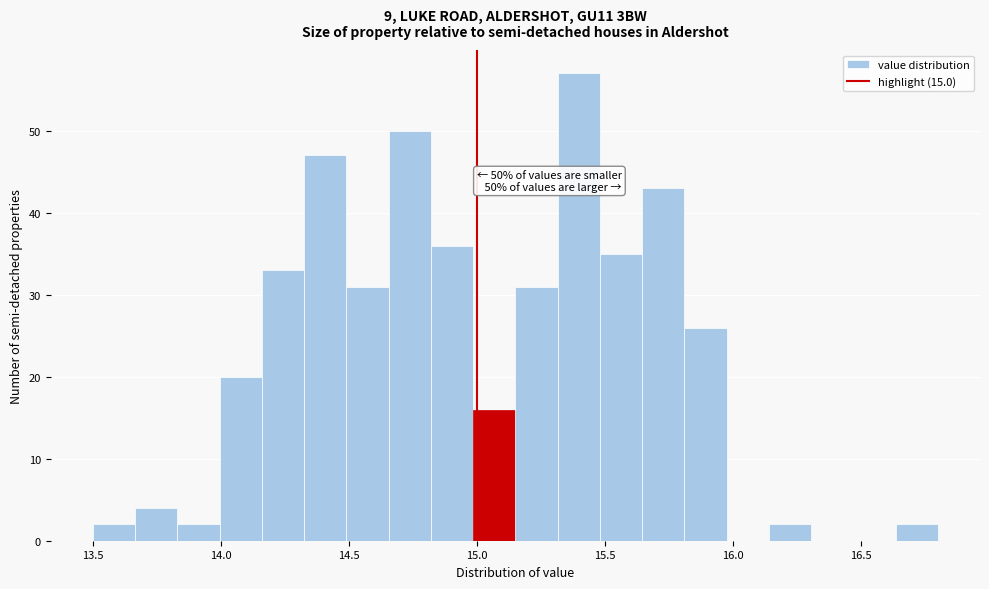

Around what value on the x-axis is the tallest bar? Give the approximate position of its centre, as read against the axis.

15.40